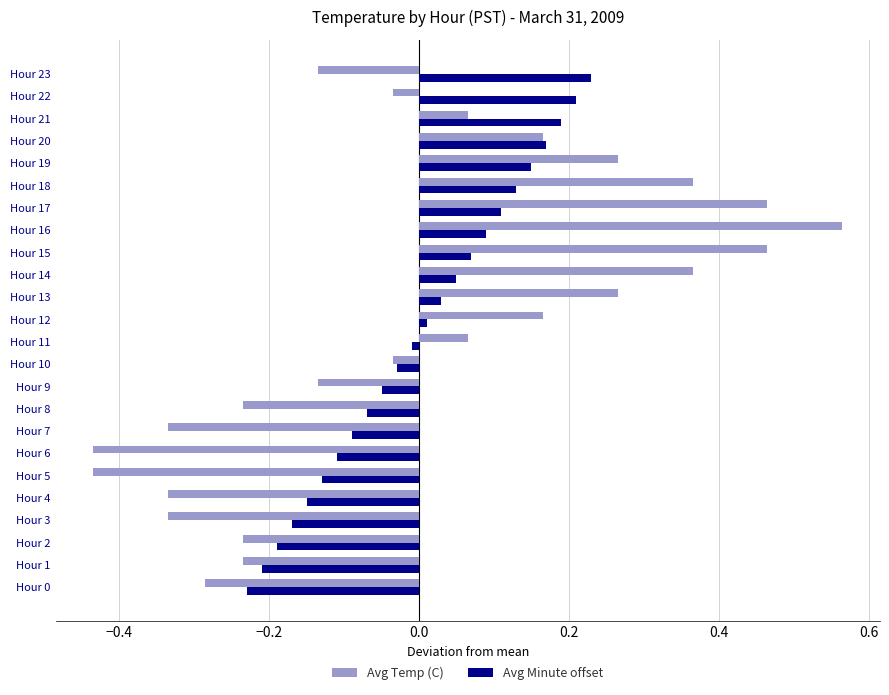

Between Hour 7 and Hour 8, which series saw the biggest shift?

Avg Temp (C)